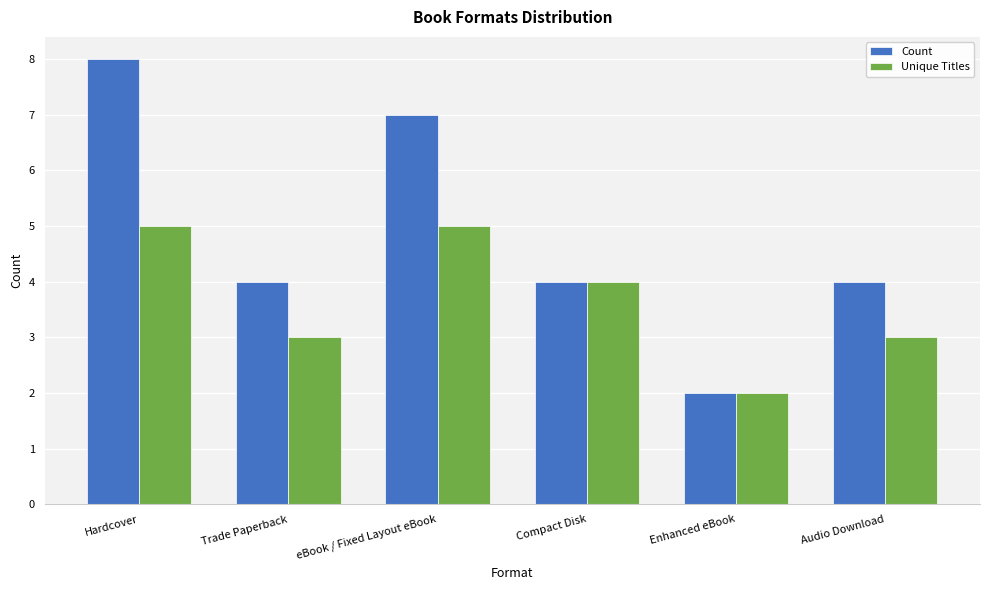

At which label does Unique Titles first exceed 4?

Hardcover